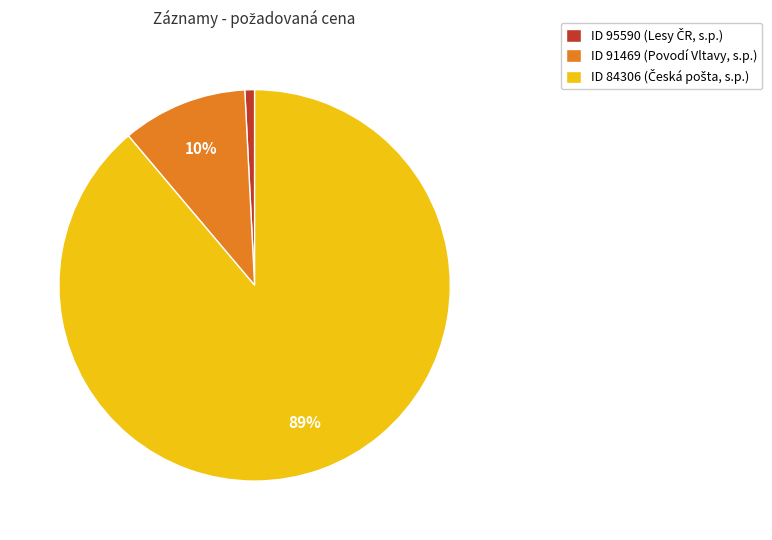

True or false: ID 91469 (Povodí Vltavy, s.p.) accounts for 10% of the total.

True